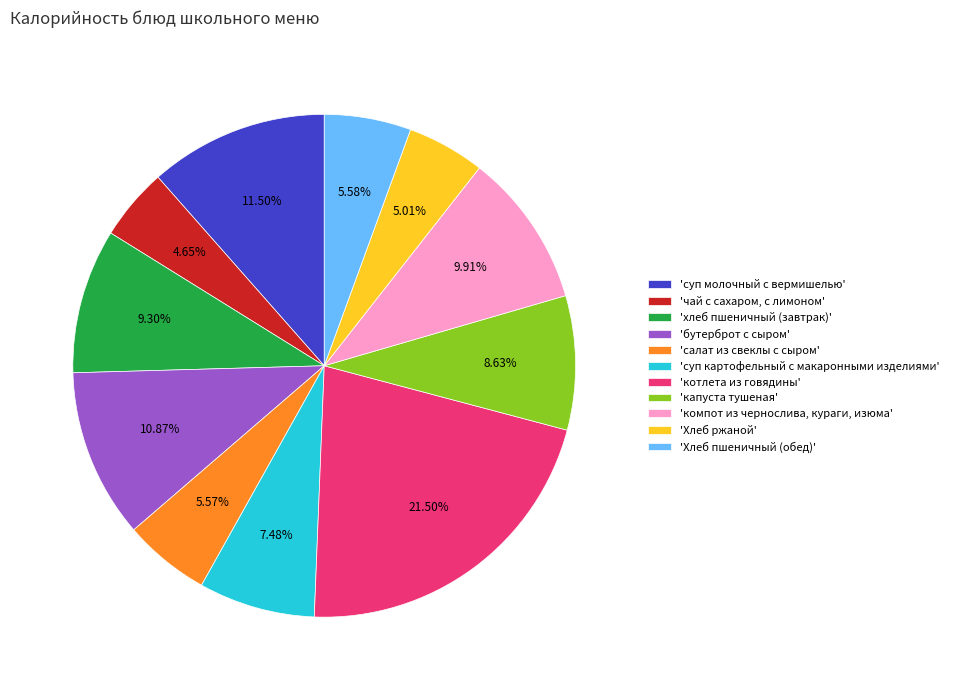

Which category has the biggest portion of the pie?

'котлета из говядины'